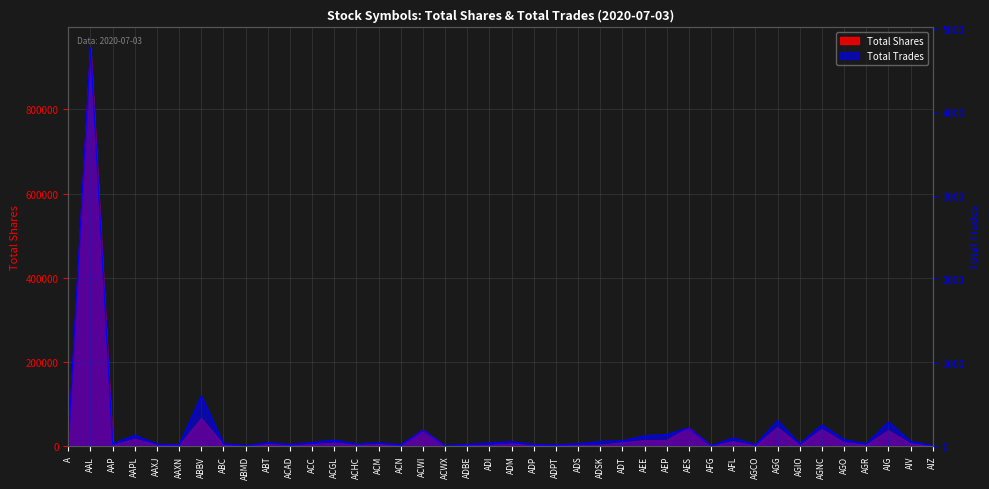

The value of Total Shares at AEE is 12954. True or false?

True